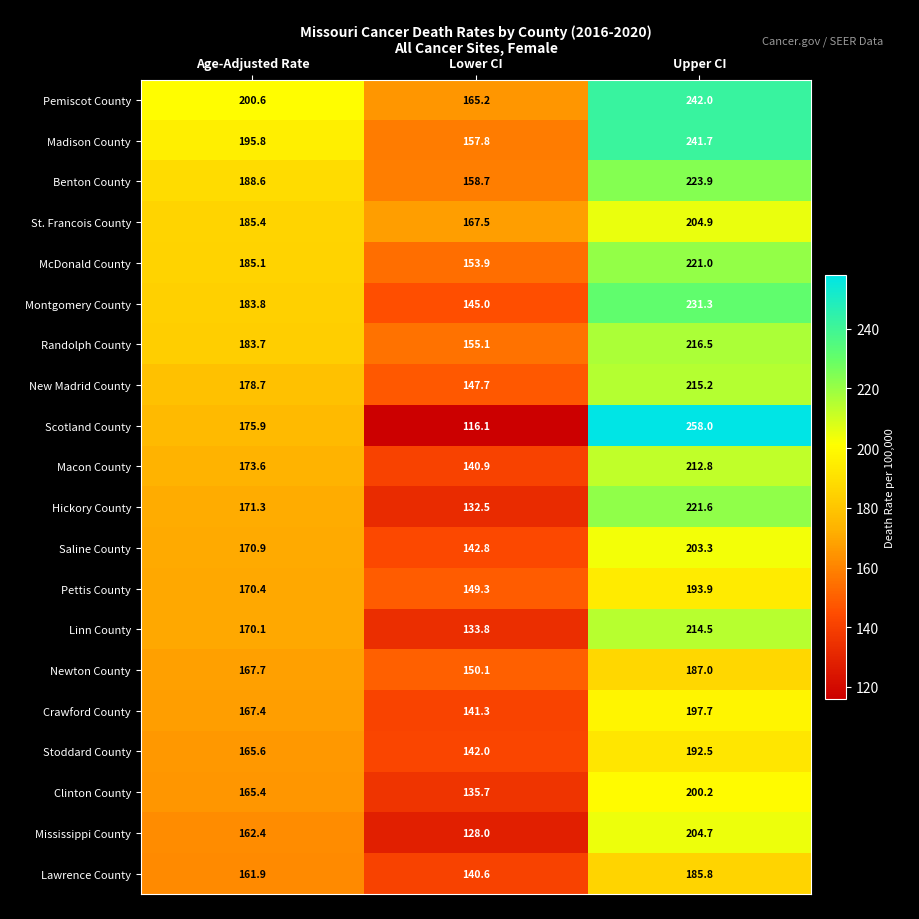

Rank the categories by Clinton County value from highest to lowest.

Upper CI, Age-Adjusted Rate, Lower CI